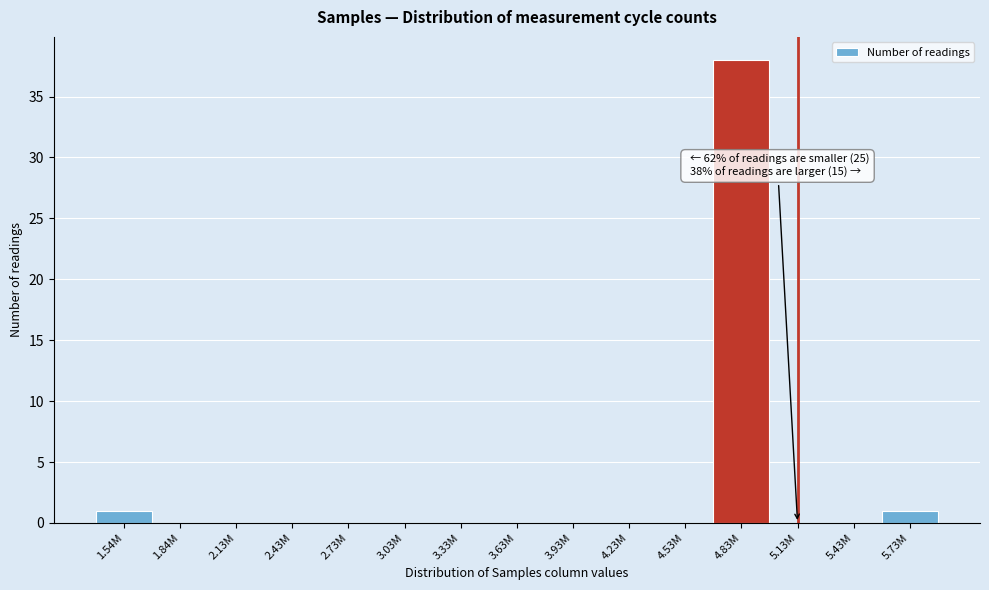

Reading left to right, what are all the values shown in this chart?

1.54M=1	1.84M=0	2.13M=0	2.43M=0	2.73M=0	3.03M=0	3.33M=0	3.63M=0	3.93M=0	4.23M=0	4.53M=0	4.83M=38	5.13M=0	5.43M=0	5.73M=1